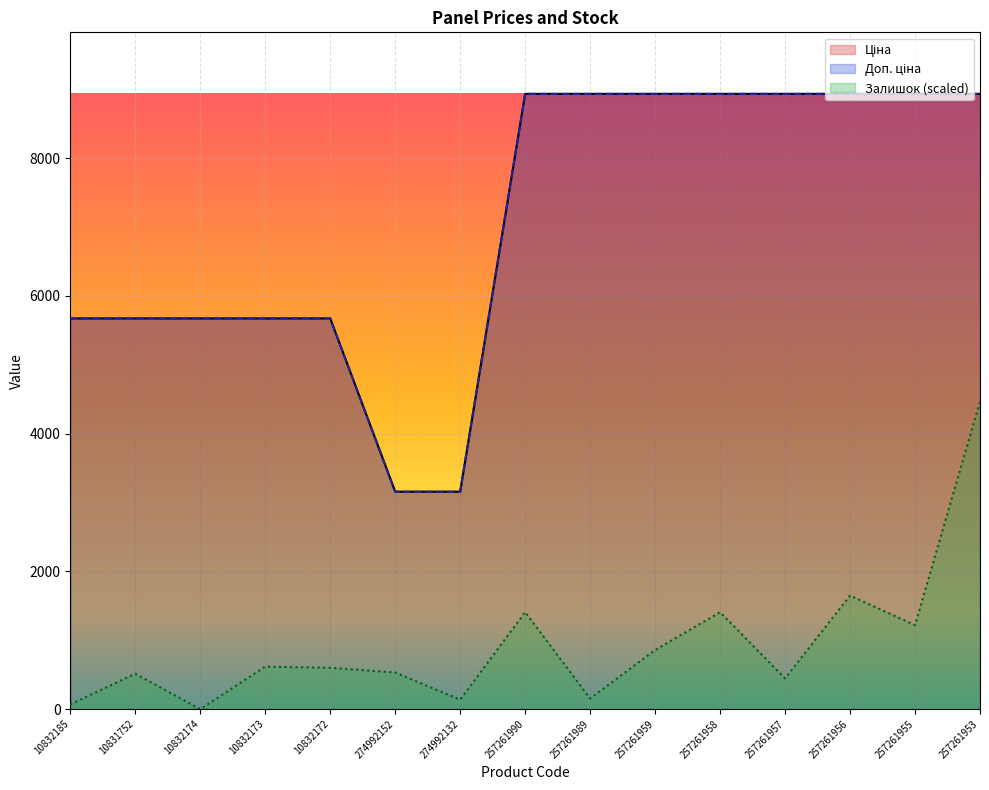

At which label does Ціна reach its peak?

257261990